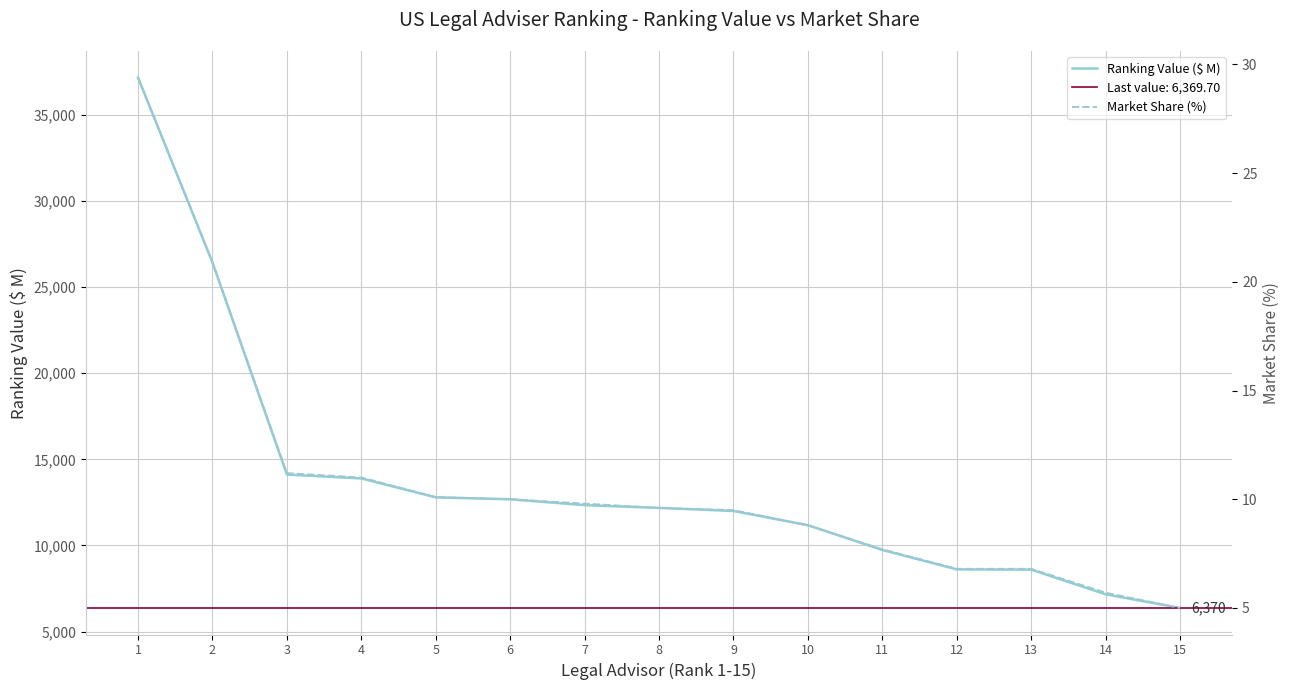

Is it true that Ranking Value ($ M) equals 39463.7 at 2?

False